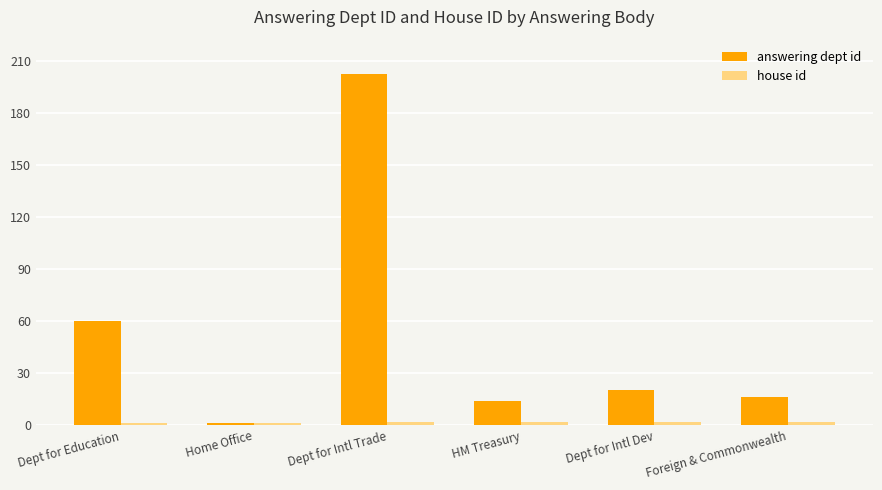

What is the difference between the answering dept id values at Foreign & Commonwealth and Dept for Education?

44